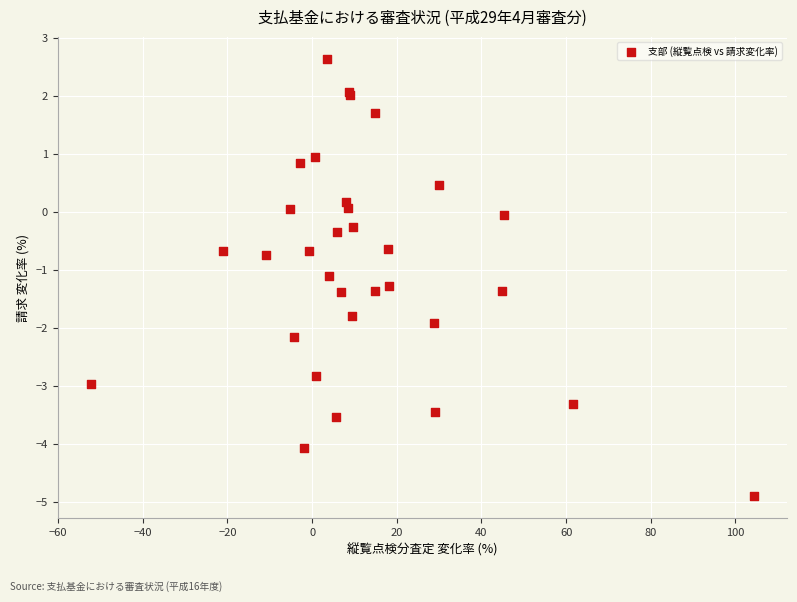

What Y value in the scatter plot is closest to -1?

-1.1